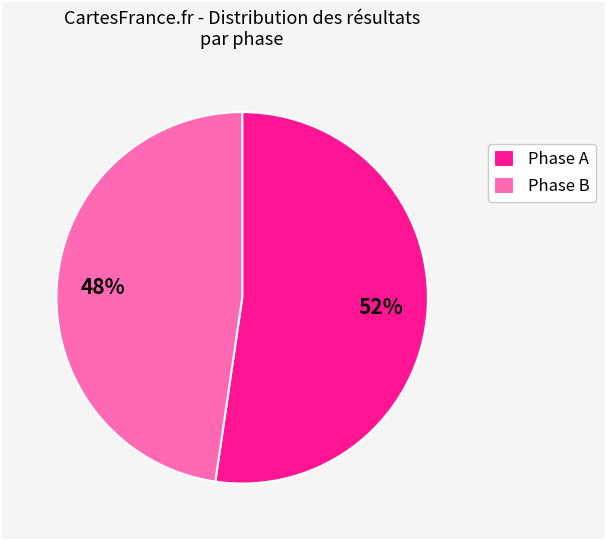

Count the number of slices in the pie.

2